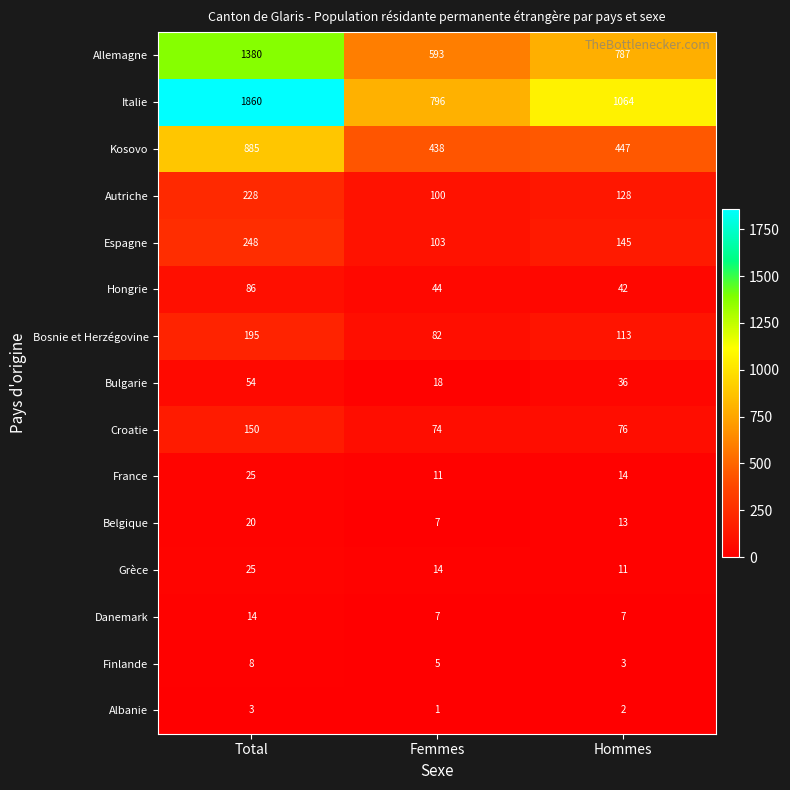

What is the difference between the second highest and minimum values in the Belgique series?

6